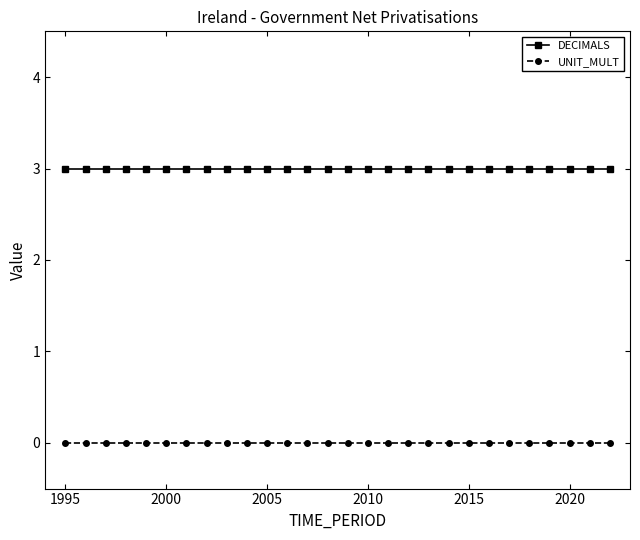

List the series in order of their overall mean, highest first.

DECIMALS, UNIT_MULT